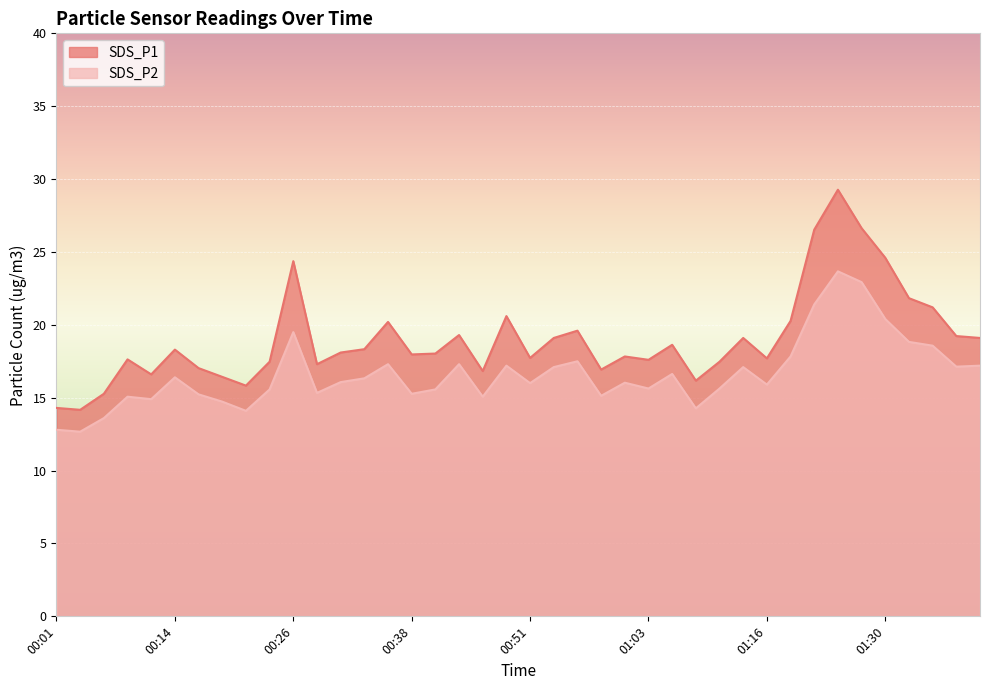

Between 00:38 and 01:01, which series saw the biggest shift?

SDS_P2